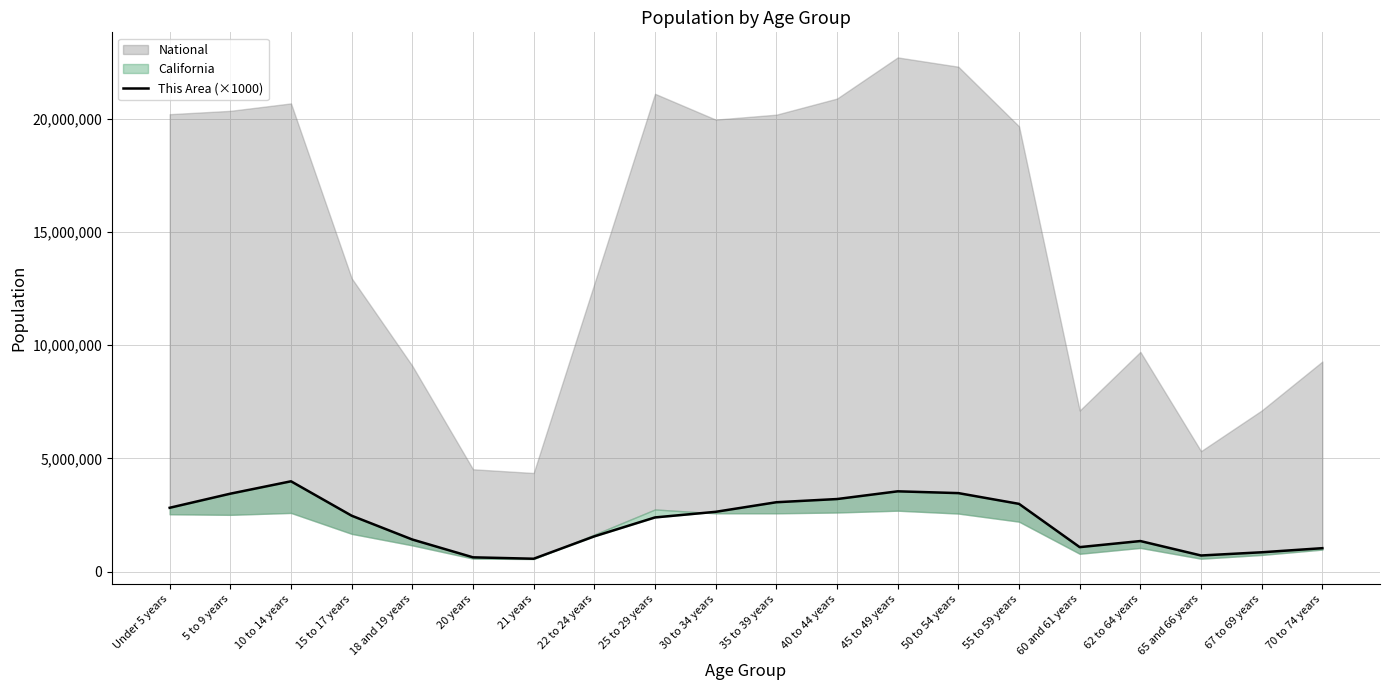

What is the change in value from 18 and 19 years to 60 and 61 years?

-336000